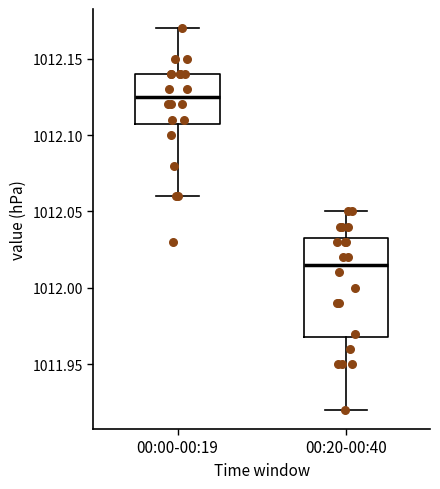

Reading left to right, read every box against the y-axis: the position of its median line, the range the box covers, and the ends of its whiskers. The values are not printed on the chart, so give them approximately, as read against the axis.

00:00-00:19: median 1012.125, box 1012.110 to 1012.140, whiskers 1012.060 to 1012.170
00:20-00:40: median 1012.015, box 1011.970 to 1012.035, whiskers 1011.920 to 1012.050